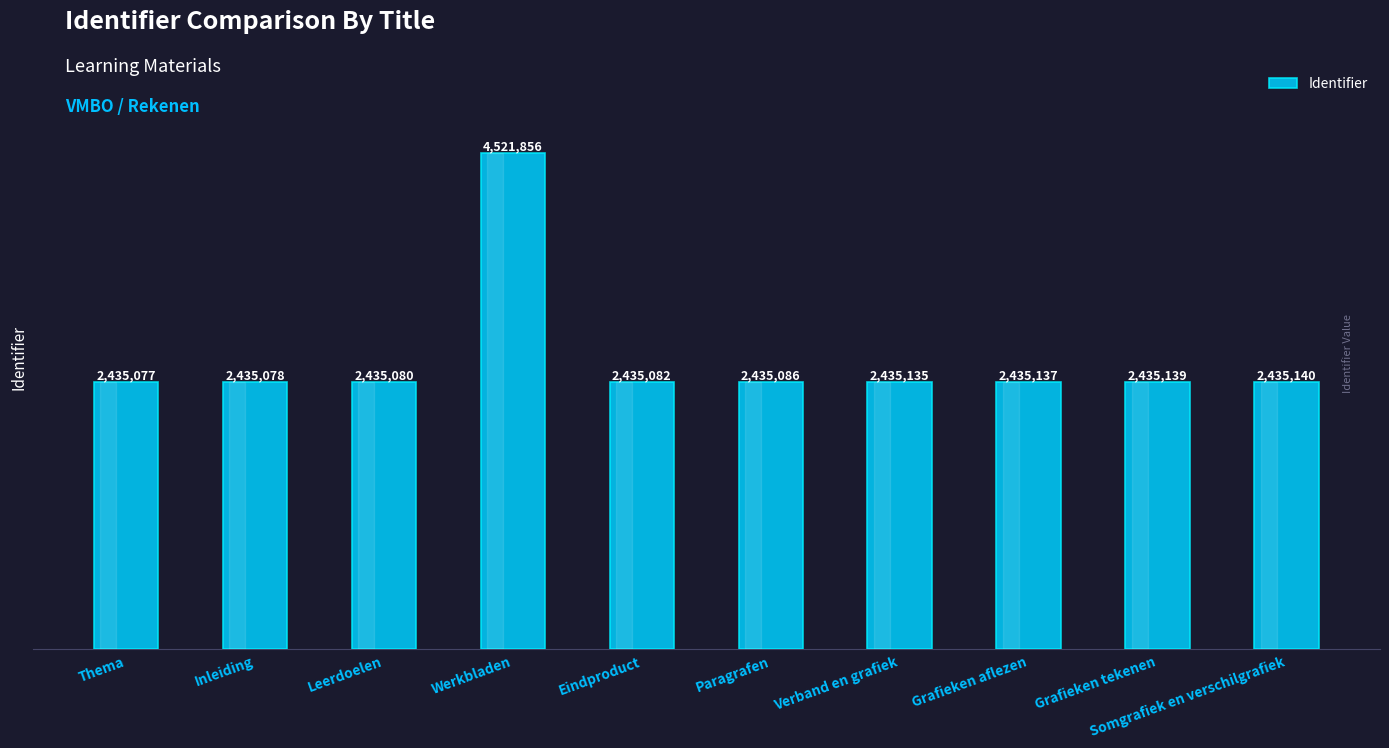

What is the sum of all values?

26437810